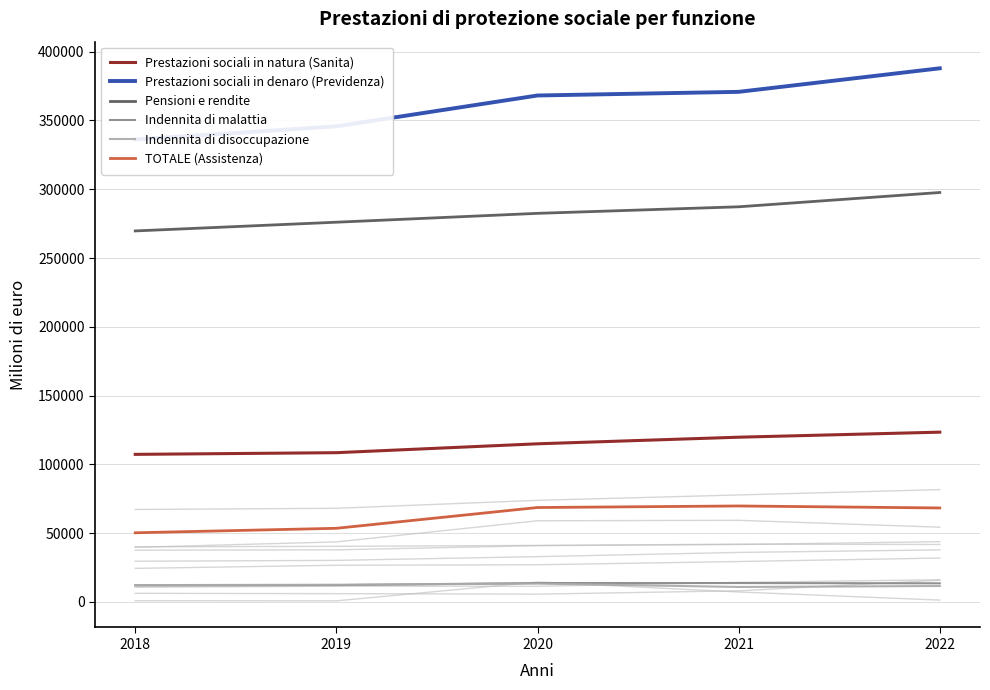

What is the sum of all Indennita di malattia values?

65280